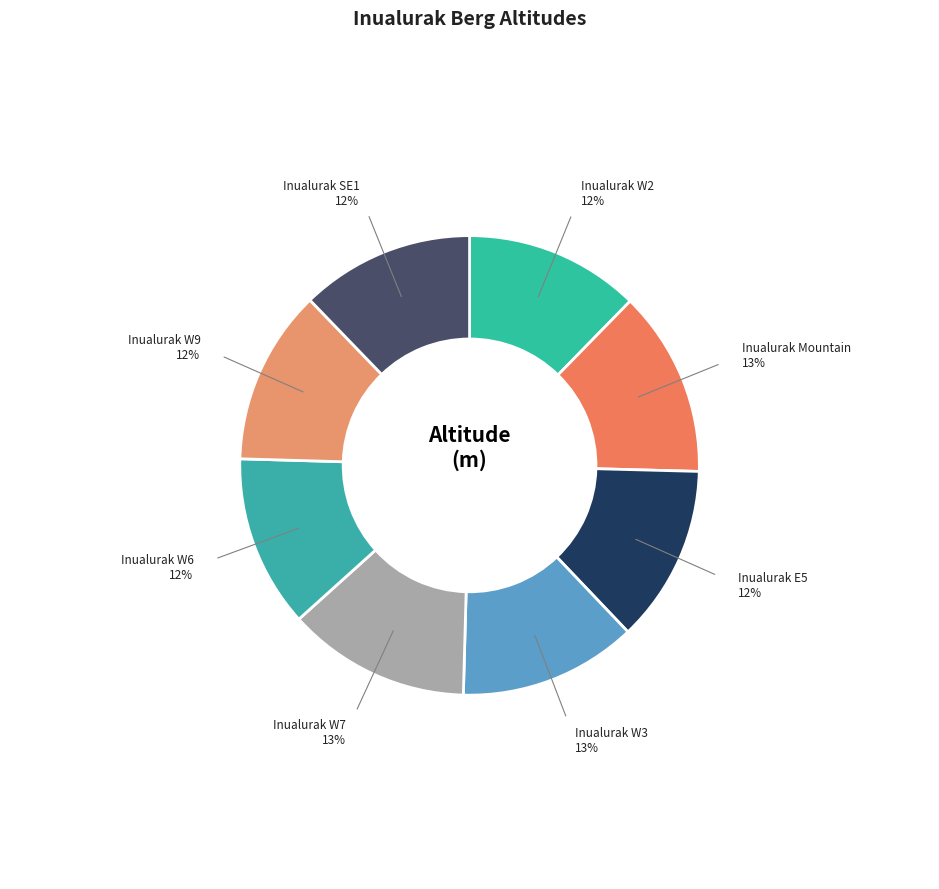

Does any single category account for the majority?

No